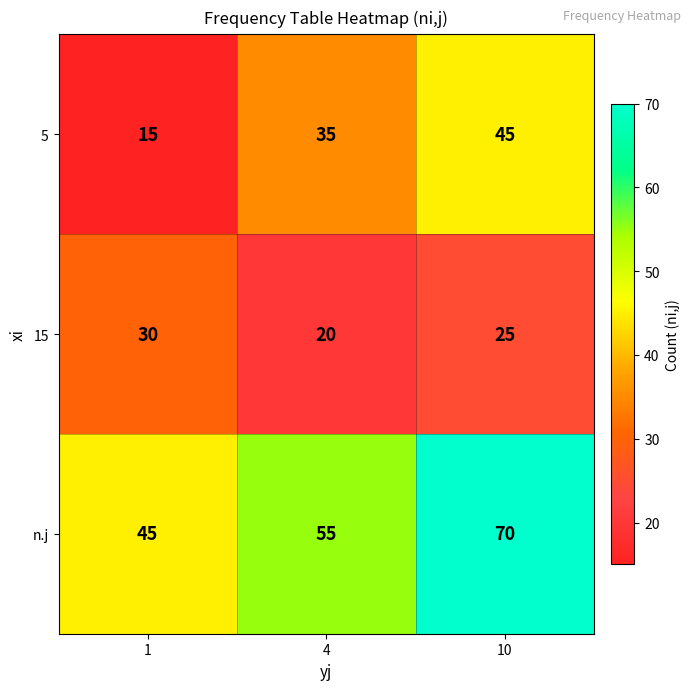

How many distinct data groups are displayed?

3